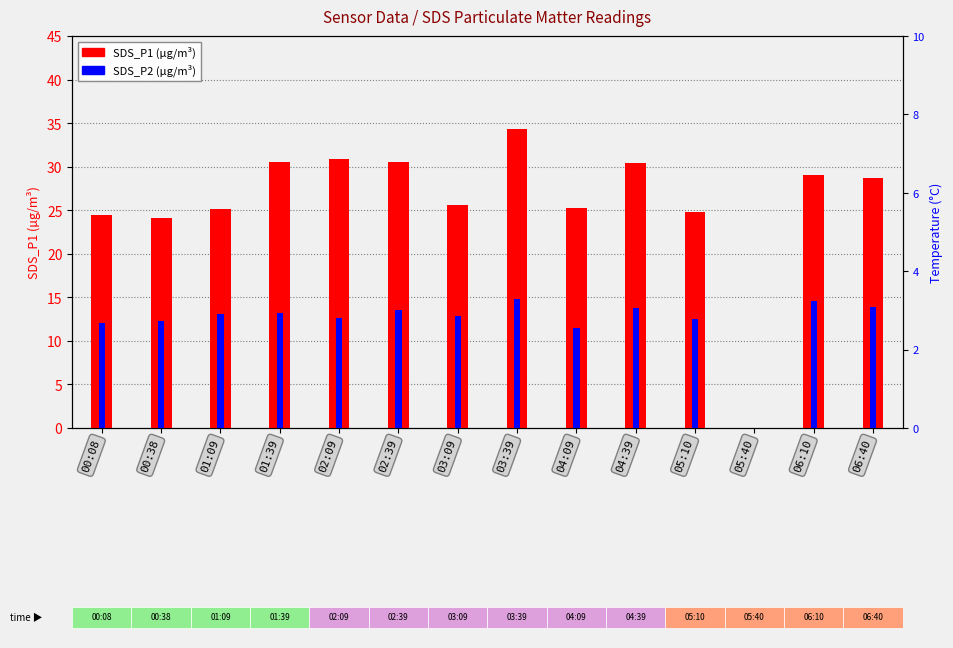

At which category is the sum across all series the highest?

03:39